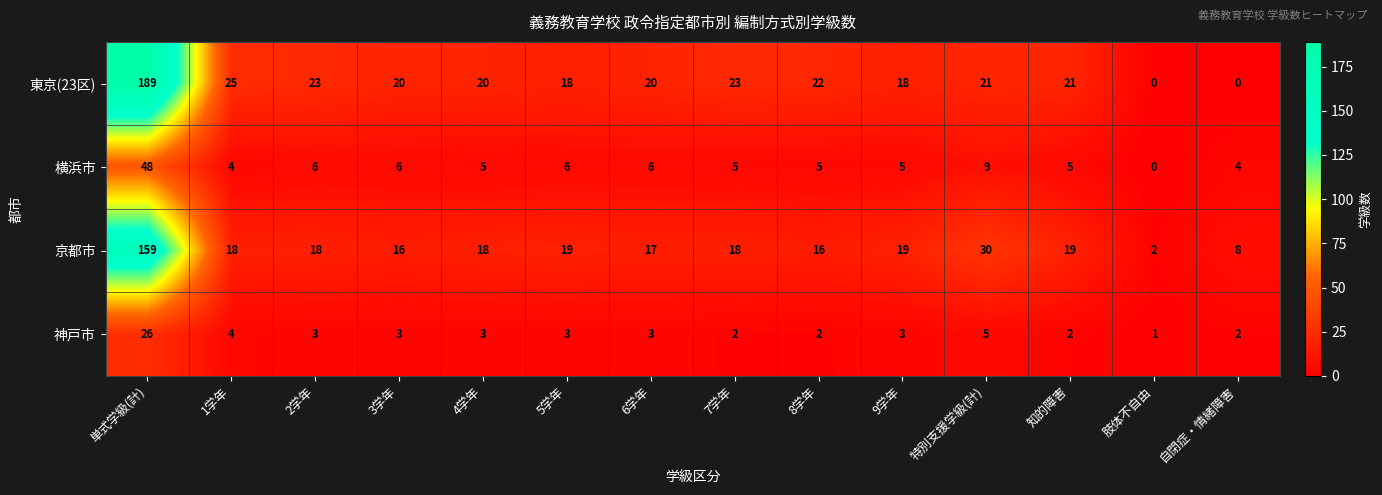

What is the sum of all 神戸市 values?

62